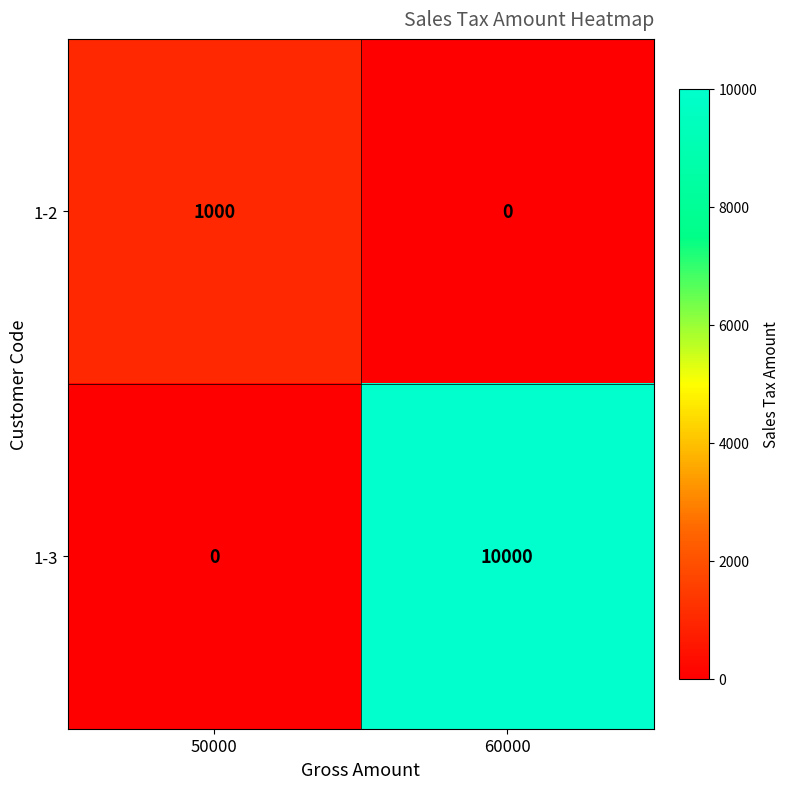

The 1-2 series shows 1000 at 50000. True or false?

True